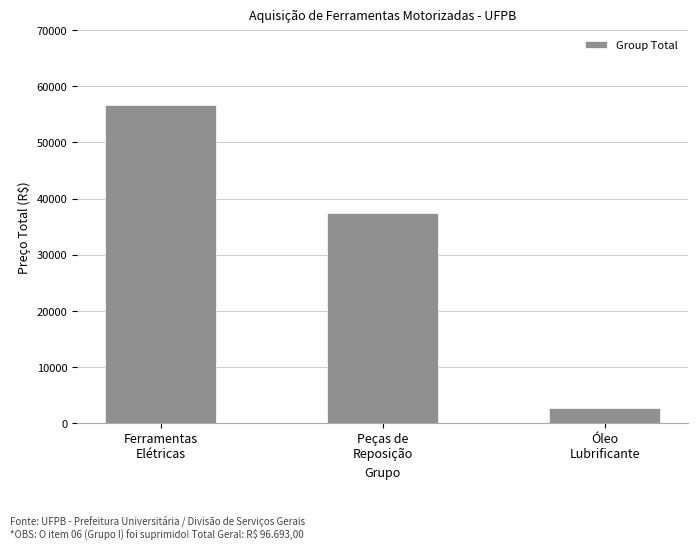

How many values are between 2625 and 56700?

3